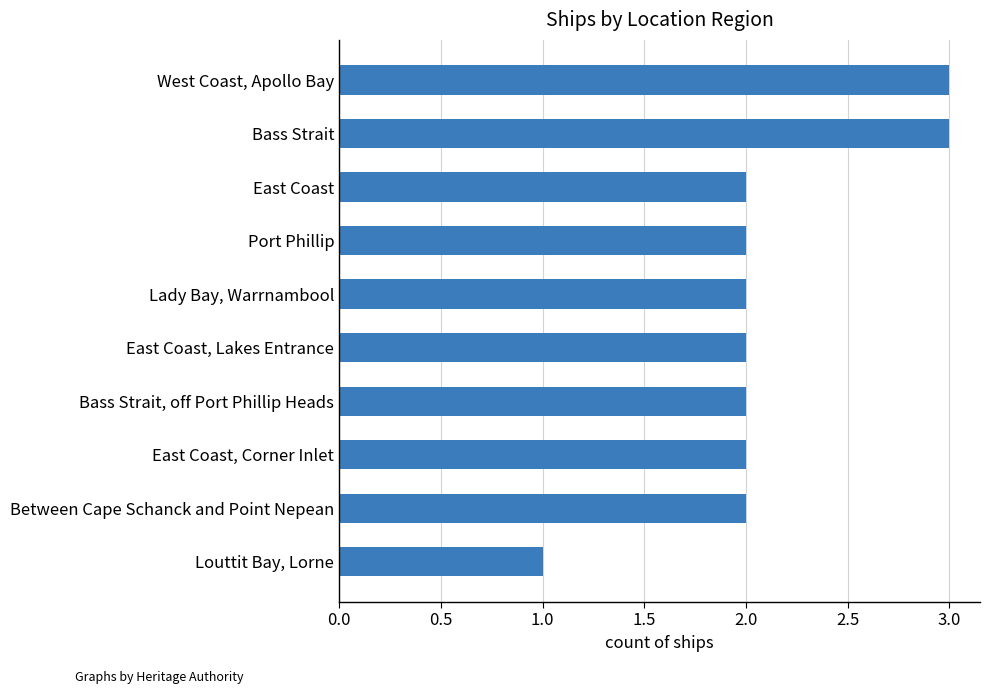

Which label corresponds to the smallest value in the chart?

Louttit Bay, Lorne